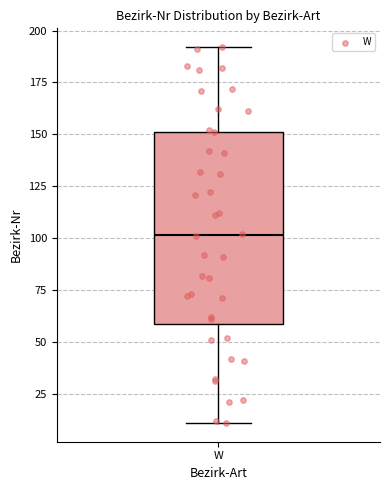

Read this box plot against the y-axis: the position of the median line, the range covered by the box, and the ends of both whiskers. The values are not printed on the chart, so give them approximately, as read against the axis.

median 100, box 60 to 150, whiskers 10 to 190